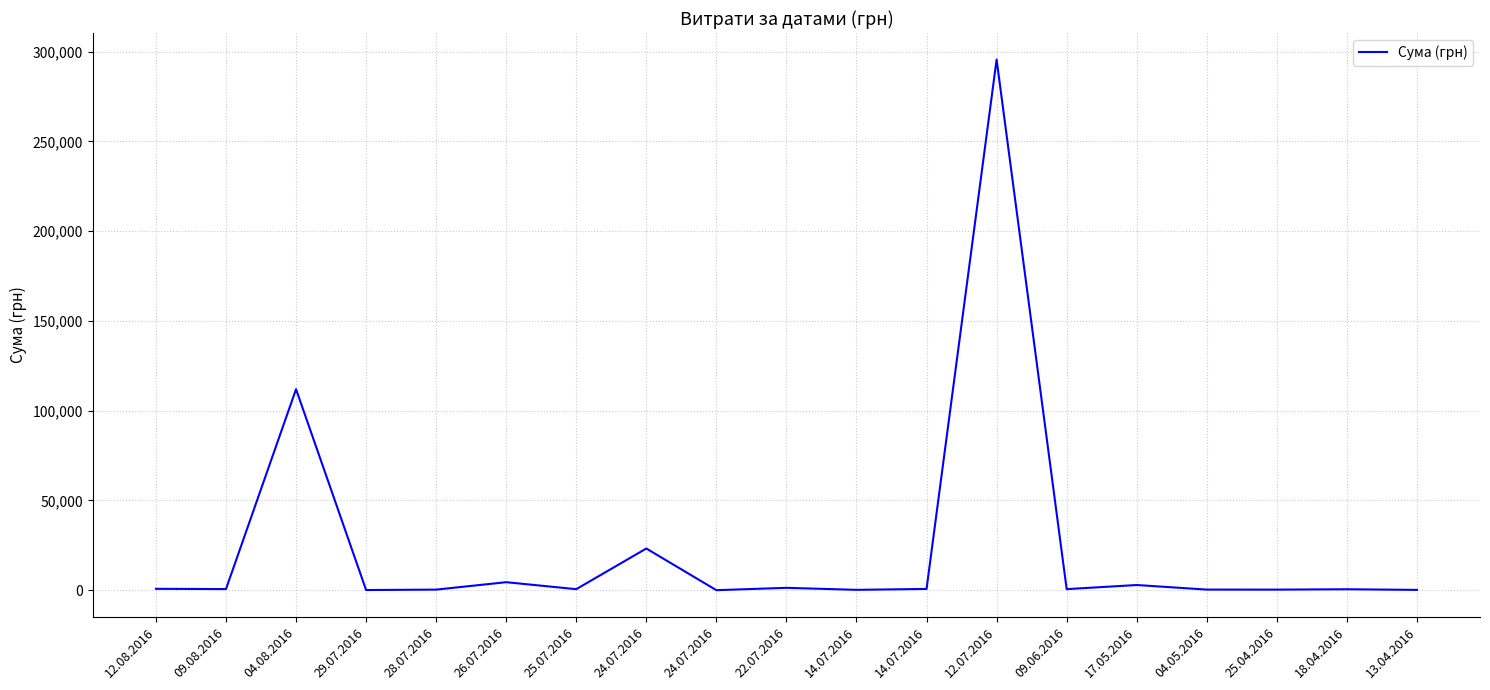

How many points are higher than both their immediate neighbors (excluding endpoints)?

7